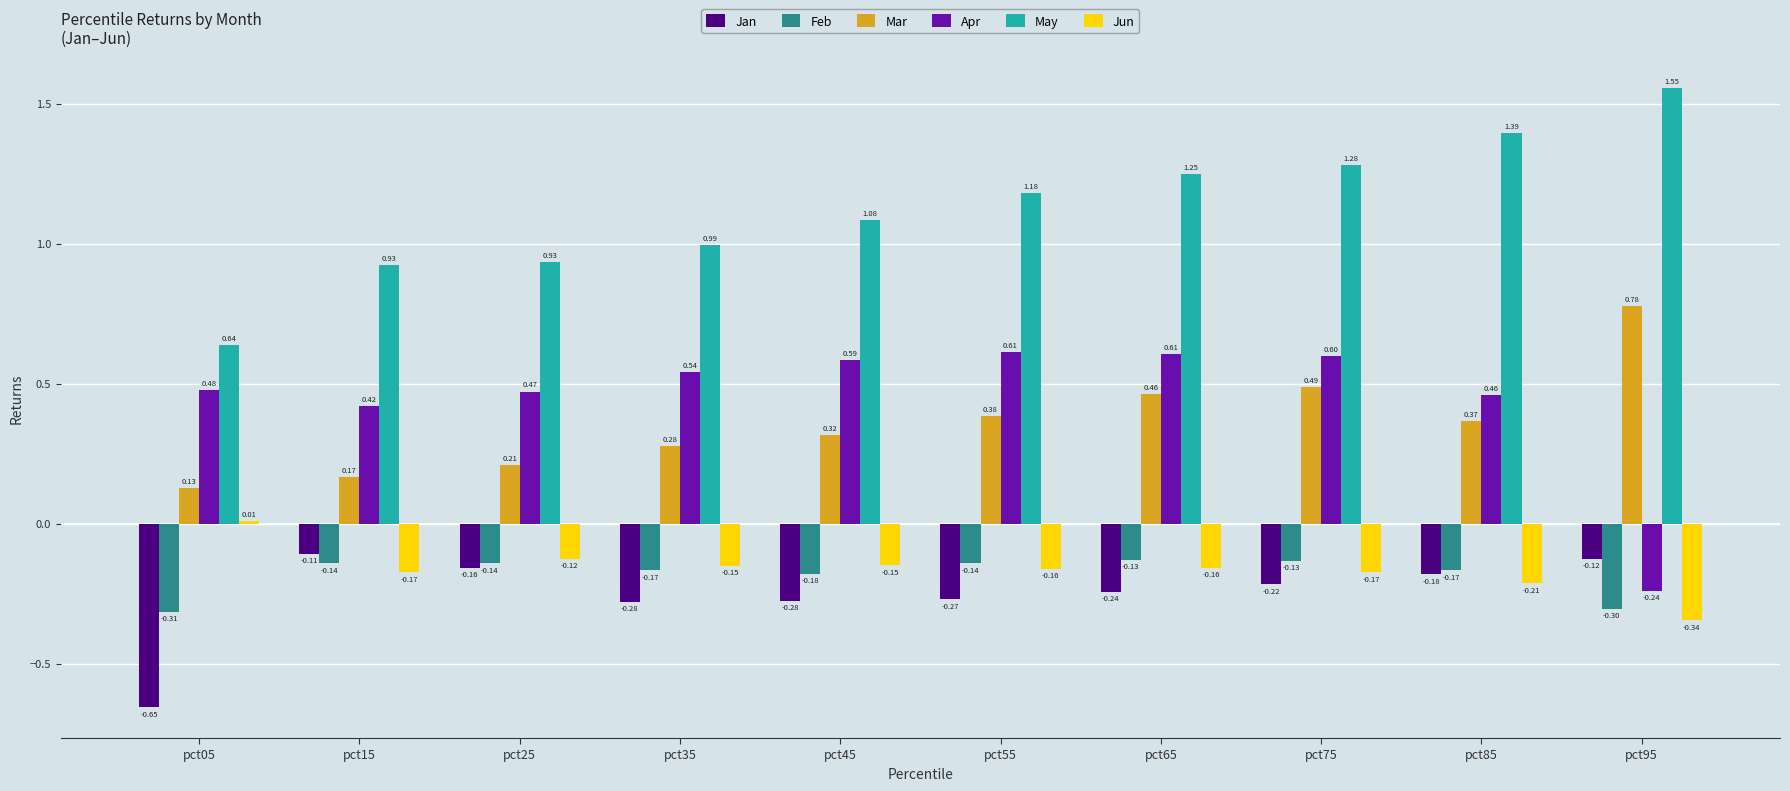

Which label corresponds to the smallest value in the chart?

pct05